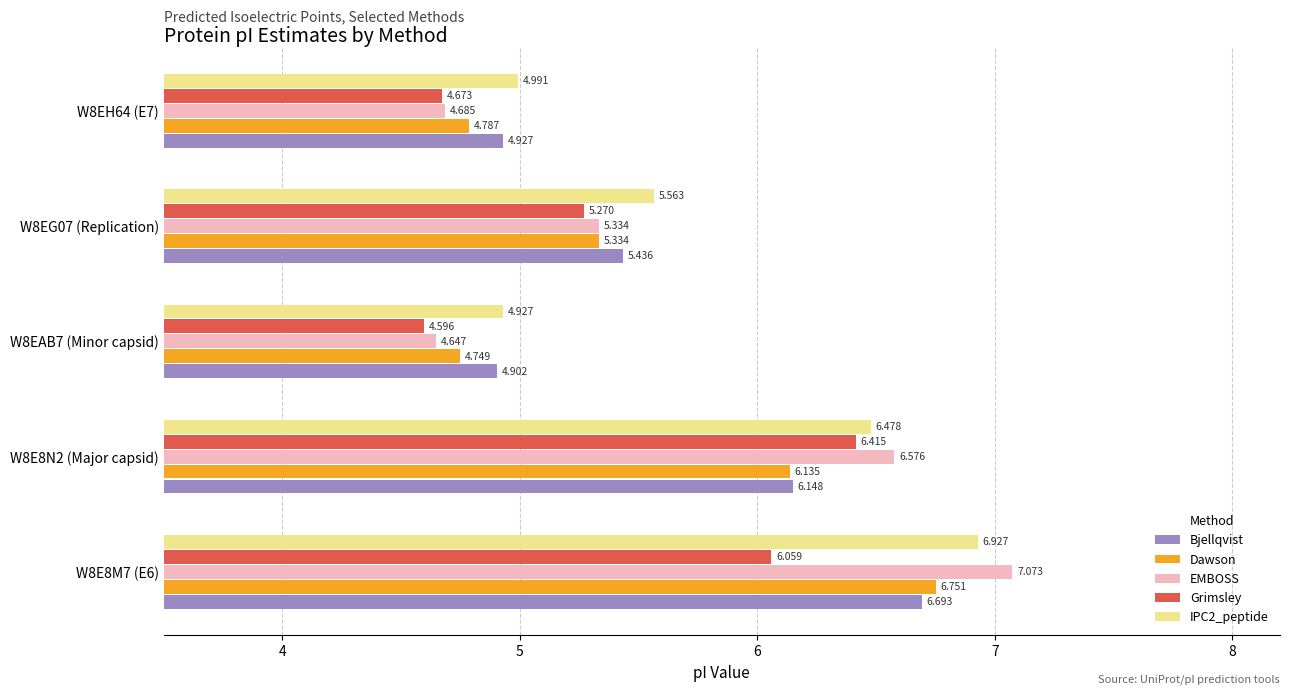

Which series has the largest range (max minus min)?

EMBOSS